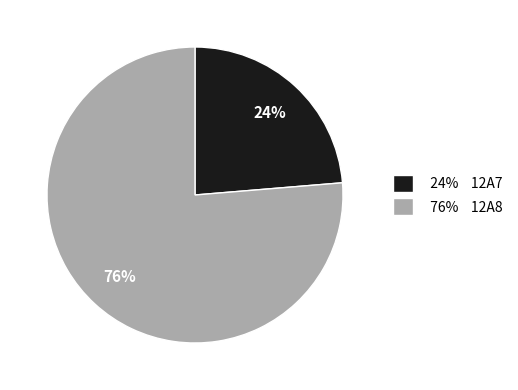

Is the sum of 24% 12A7 and 76% 12A8 greater than half?

Yes